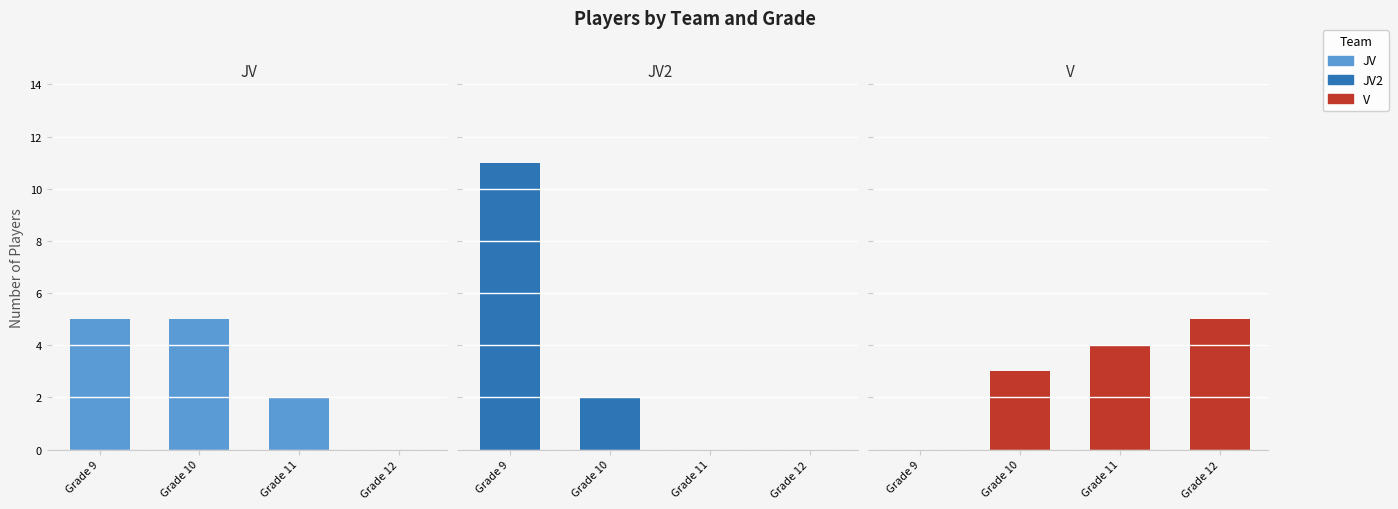

What are all the series names shown in the legend?

JV, JV2, V